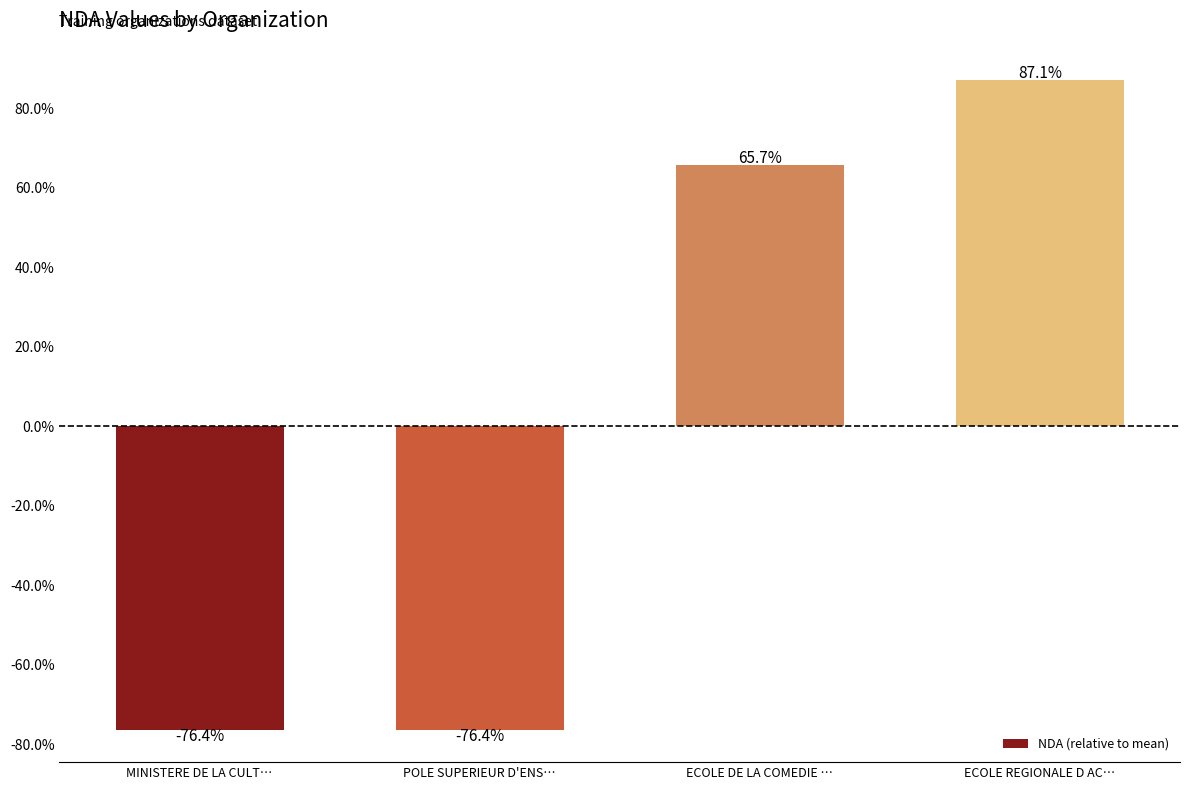

Reading left to right, extract all data points from this chart.

MINISTERE DE LA CULT…=-76.4	POLE SUPERIEUR D'ENS…=-76.4	ECOLE DE LA COMEDIE …=65.7	ECOLE REGIONALE D AC…=87.1